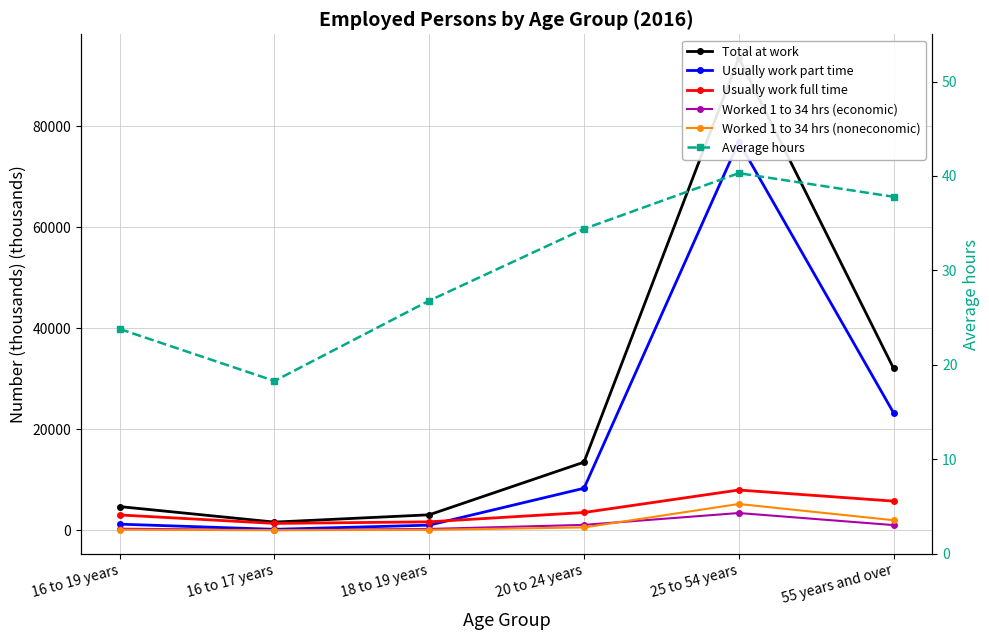

What is the total value across all series at 16 to 19 years?

9413.8